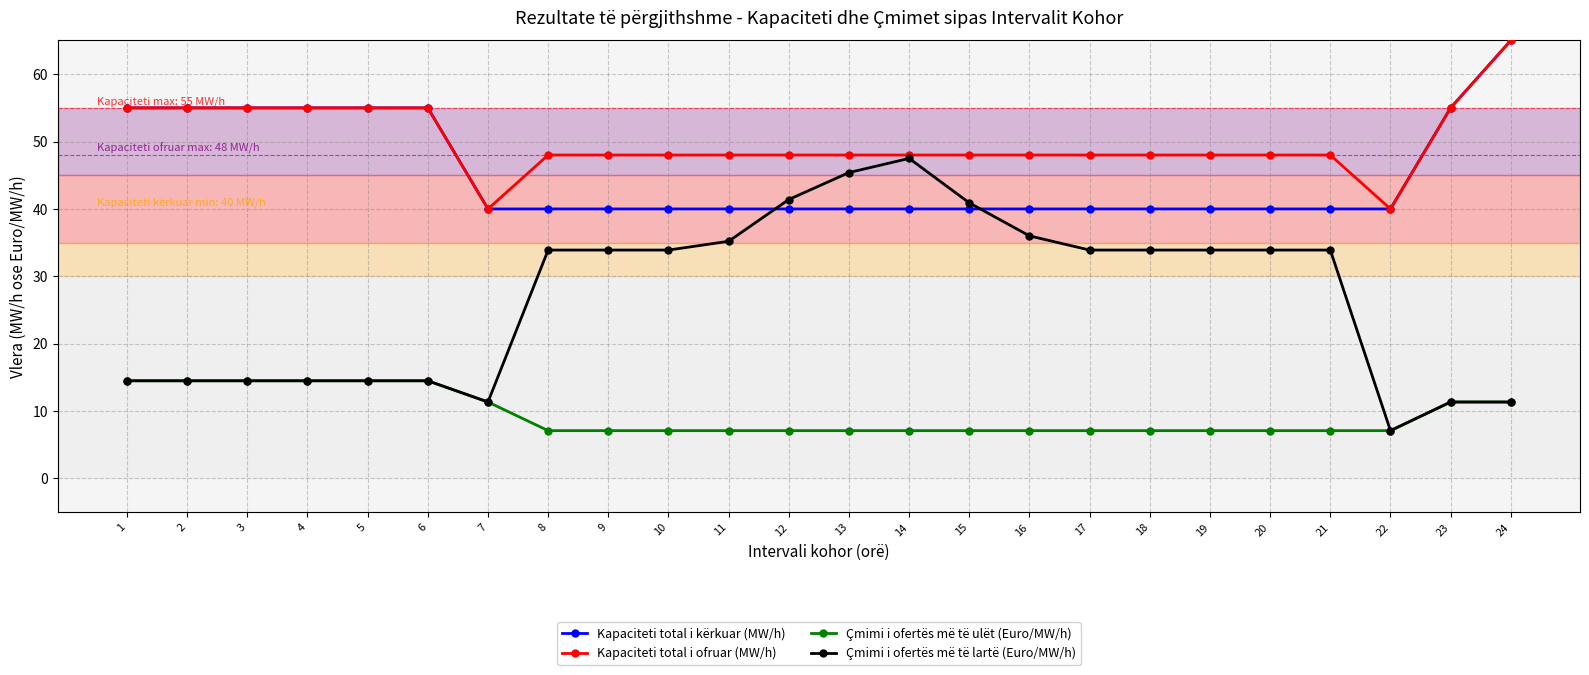

True or false: Çmimi i ofertës më të ulët (Euro/MW/h) and Kapaciteti total i ofruar (MW/h) intersect in this chart.

False